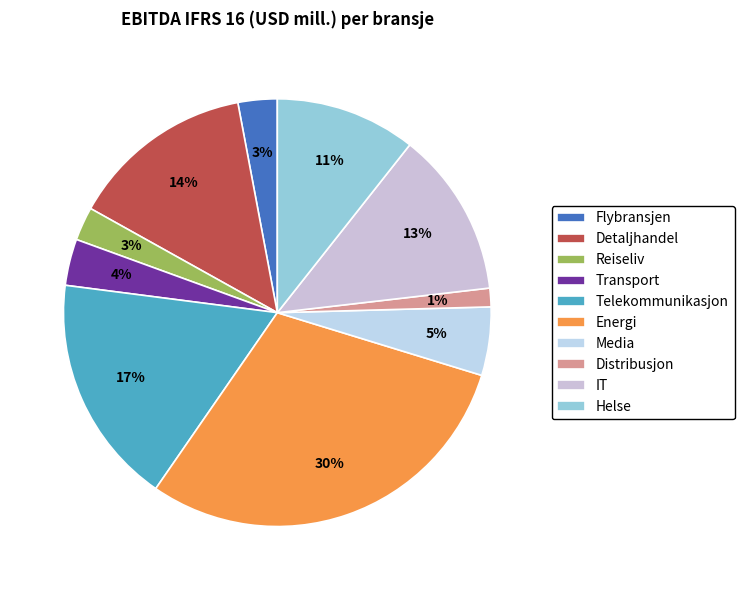

What percentage is the Helse slice, to the nearest percent?

11%